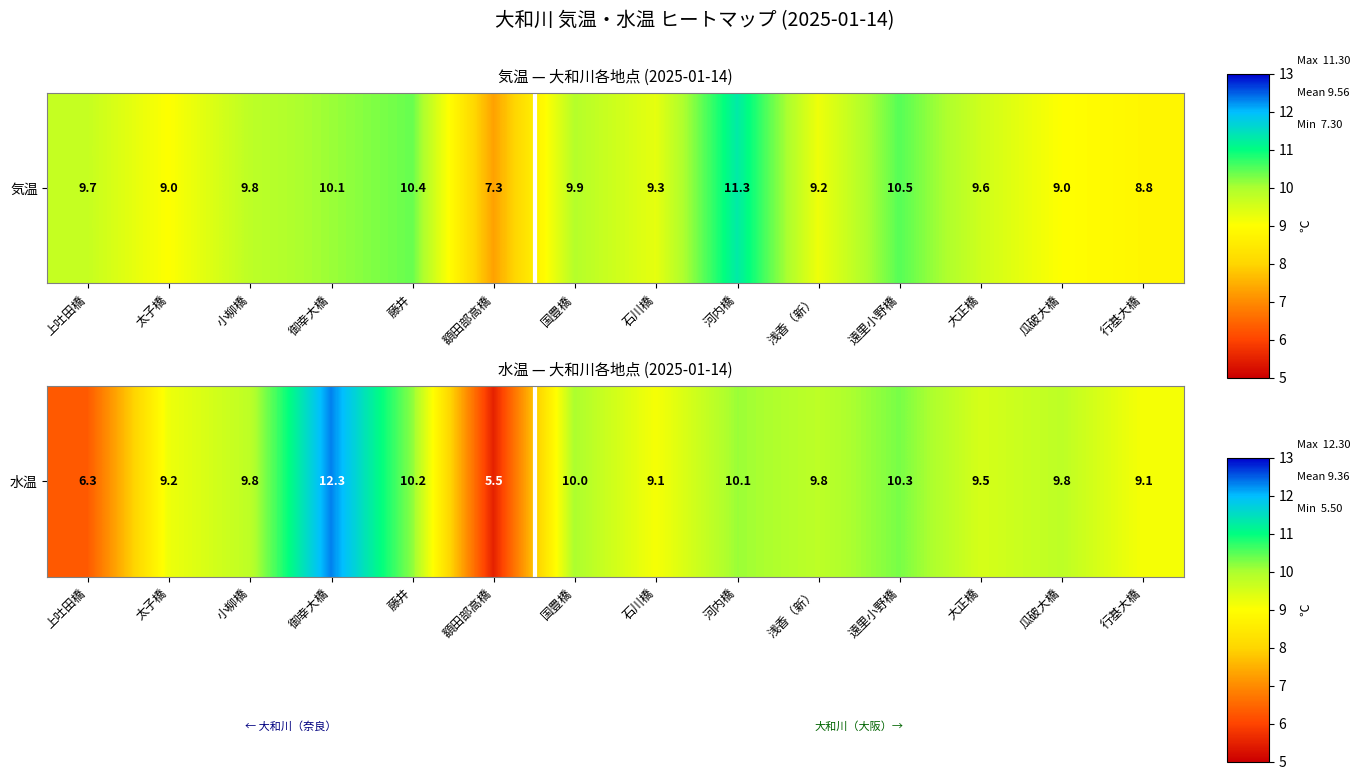

True or false: the data shows 10.2 at 藤井.

True